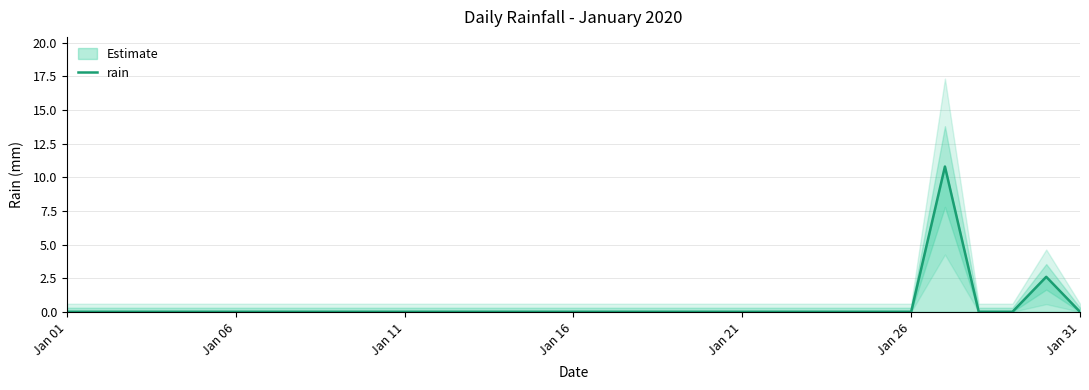

True or false: the data shows -7.1 at Jan 01.

False